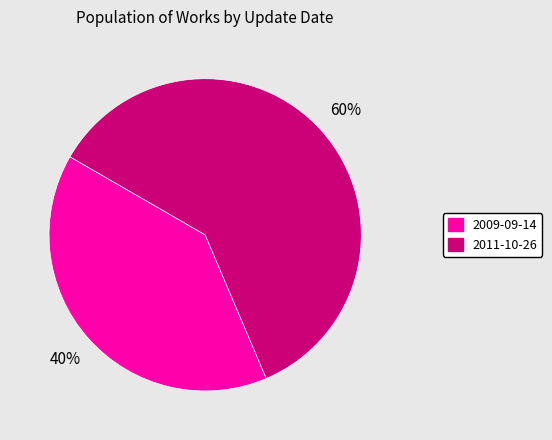

Which slice represents more than half of the pie?

2011-10-26